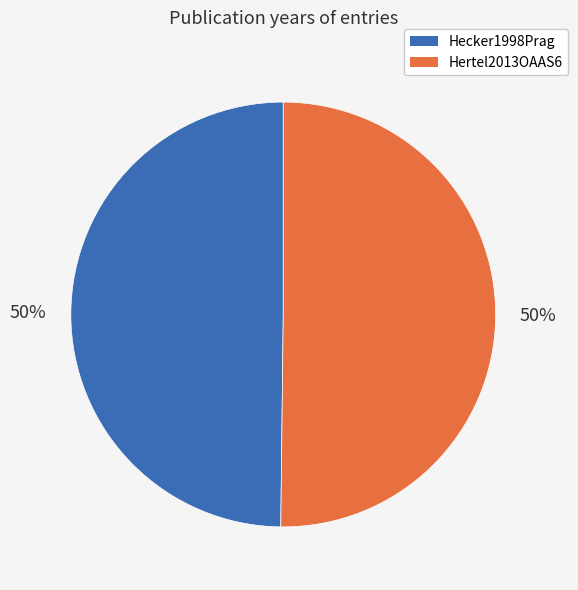

Combined, do Hertel2013OAAS6 and Hecker1998Prag account for over 50%?

Yes